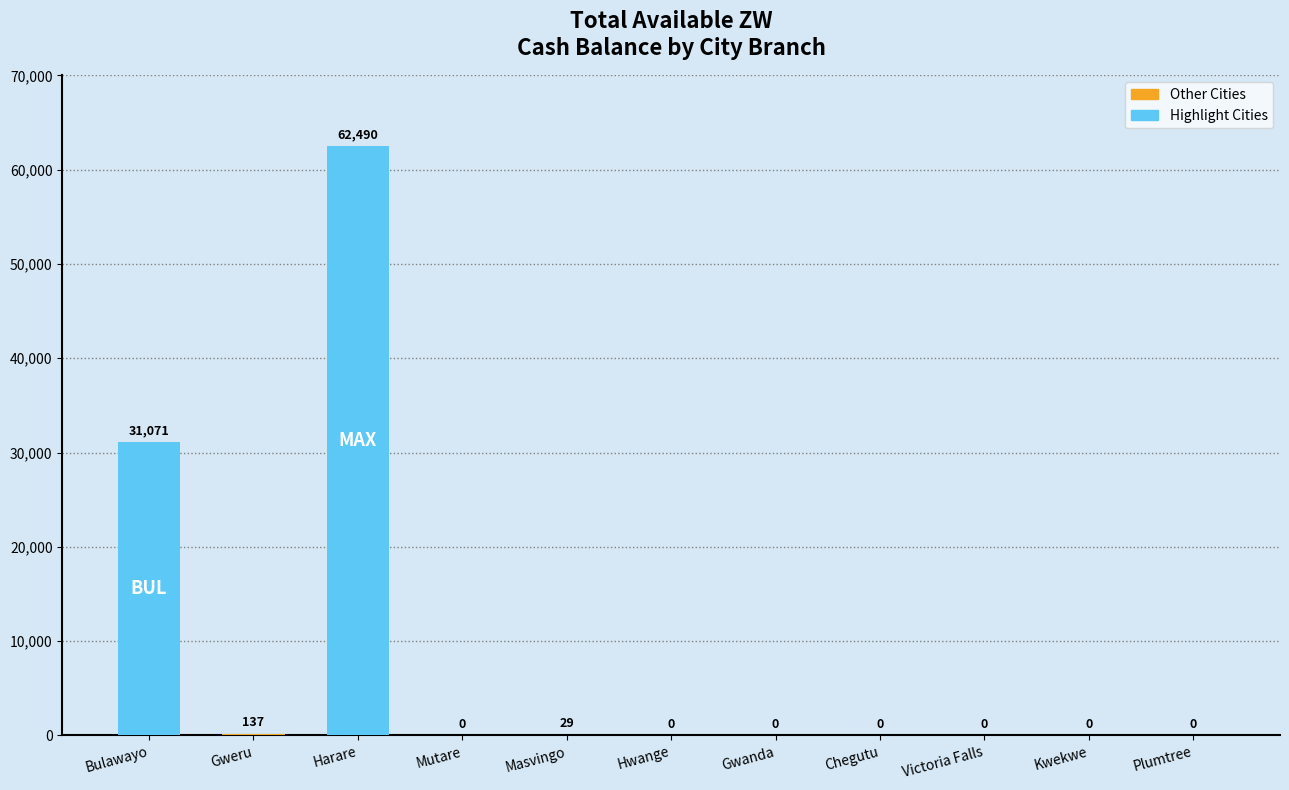

Are the bars horizontal?

No